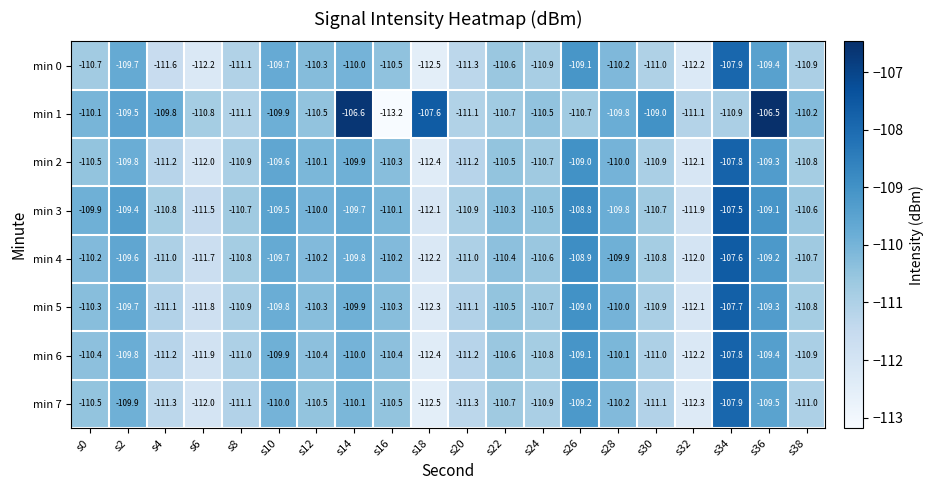

The value of min 5 at s14 is -109.9. True or false?

True